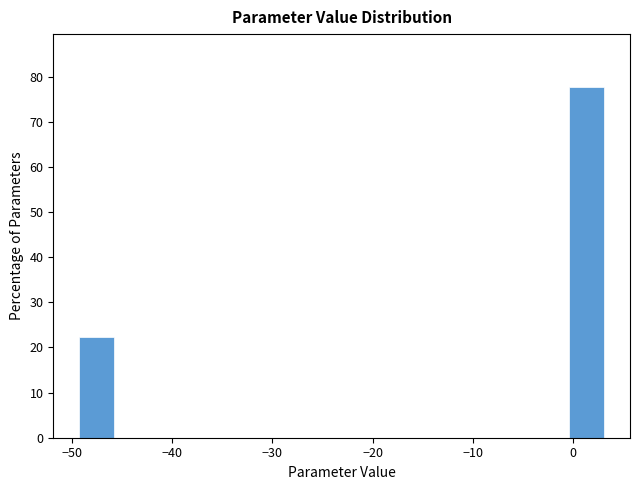

Read against the x-axis, roughly where is the centre of the tallest bar?

1